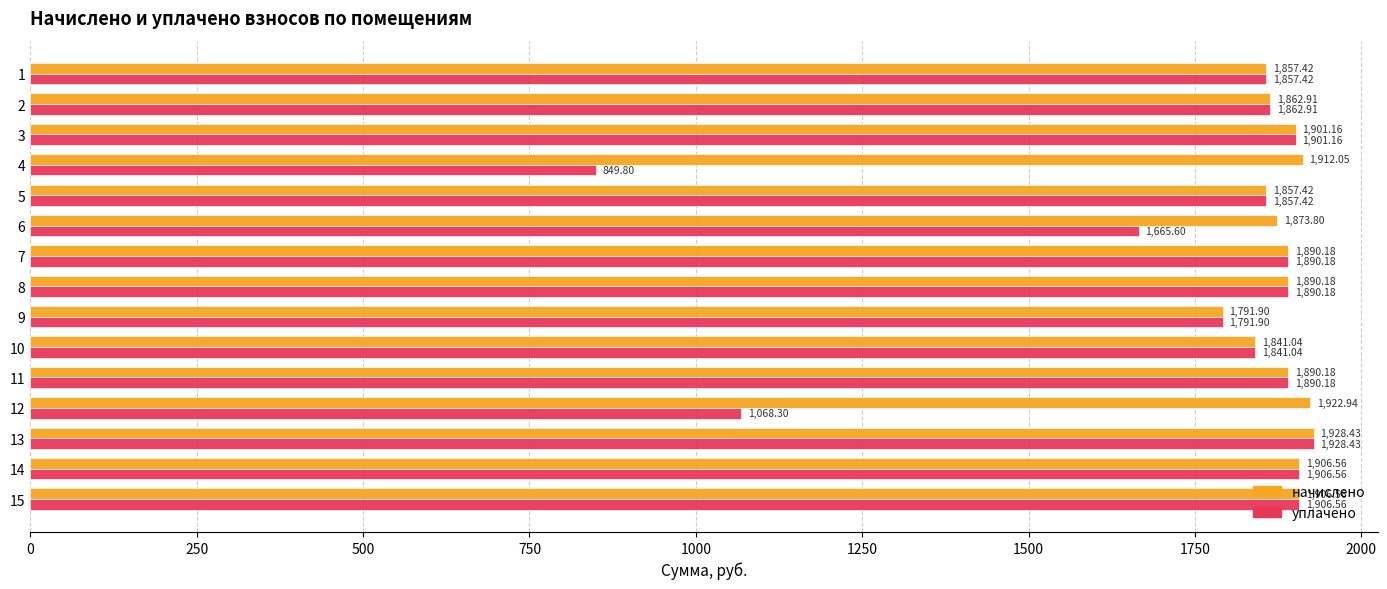

What is the difference between the начислено values at 3 and 8?

11.0